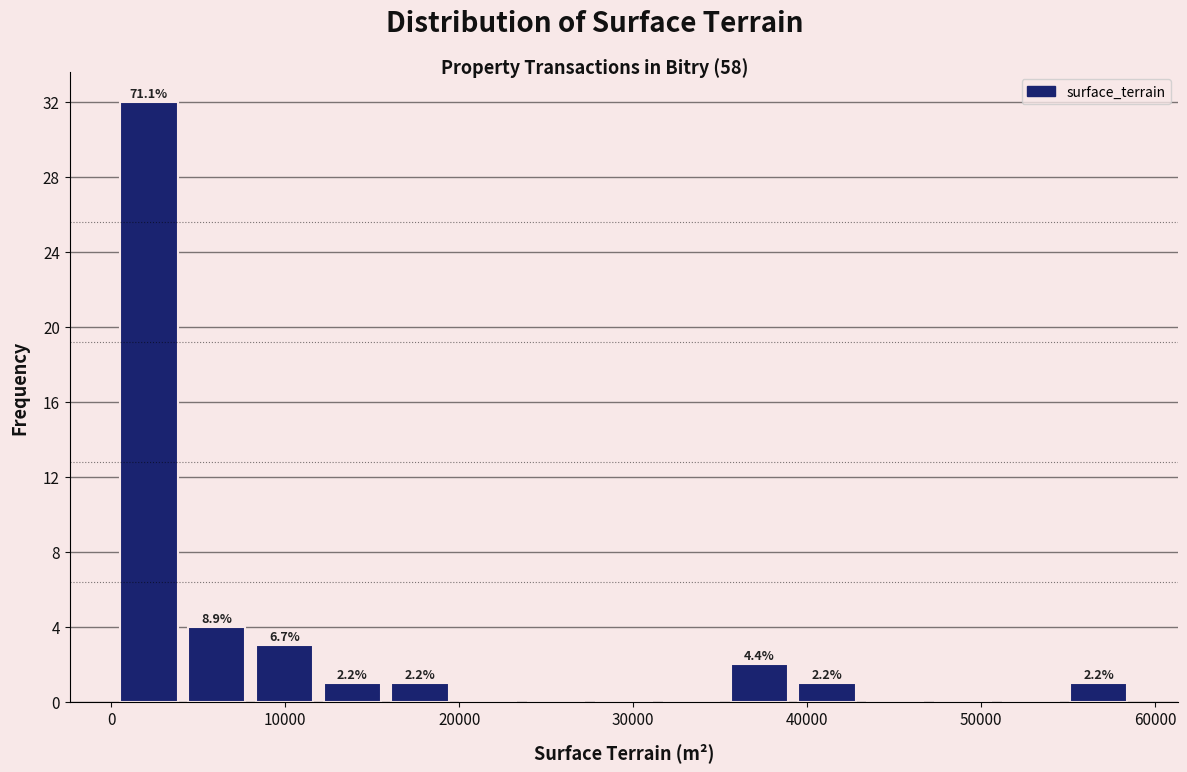

Read against the x-axis, roughly where is the centre of the tallest bar?

2000